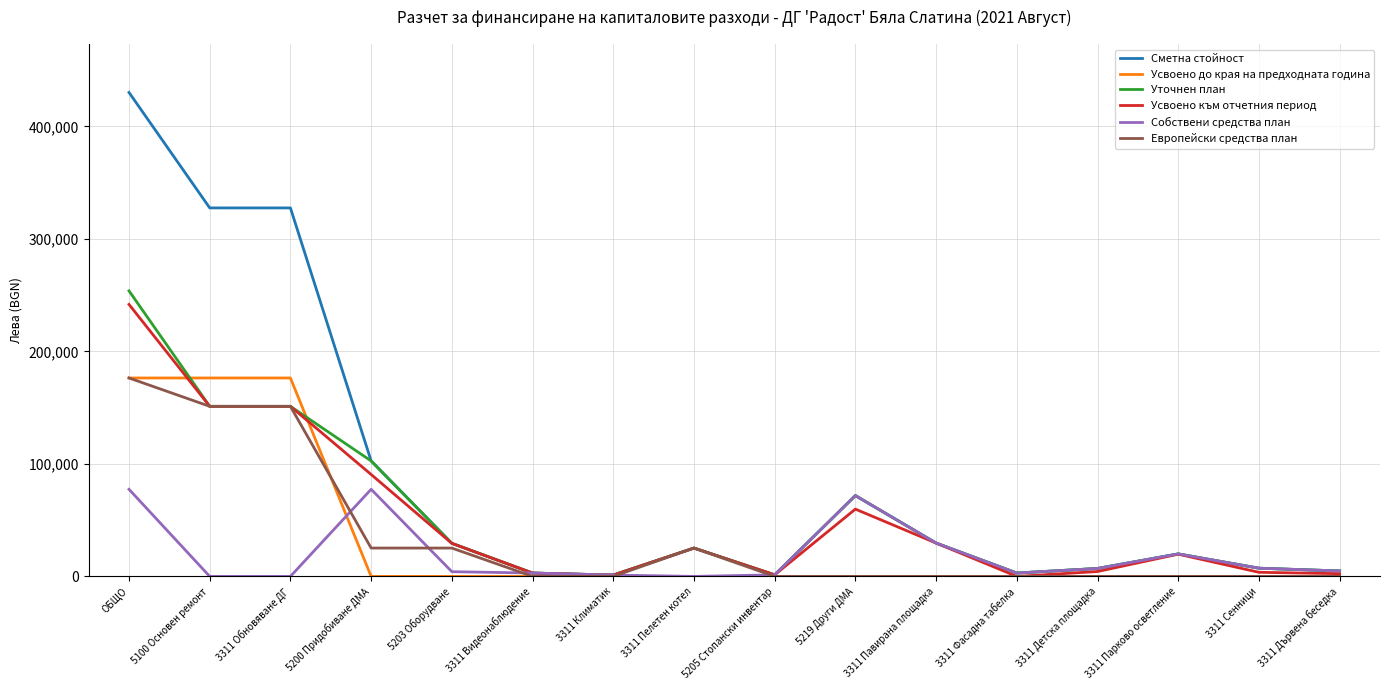

The value of Усвоено към отчетния период at 3311 Пелетен котел is 25202. True or false?

True